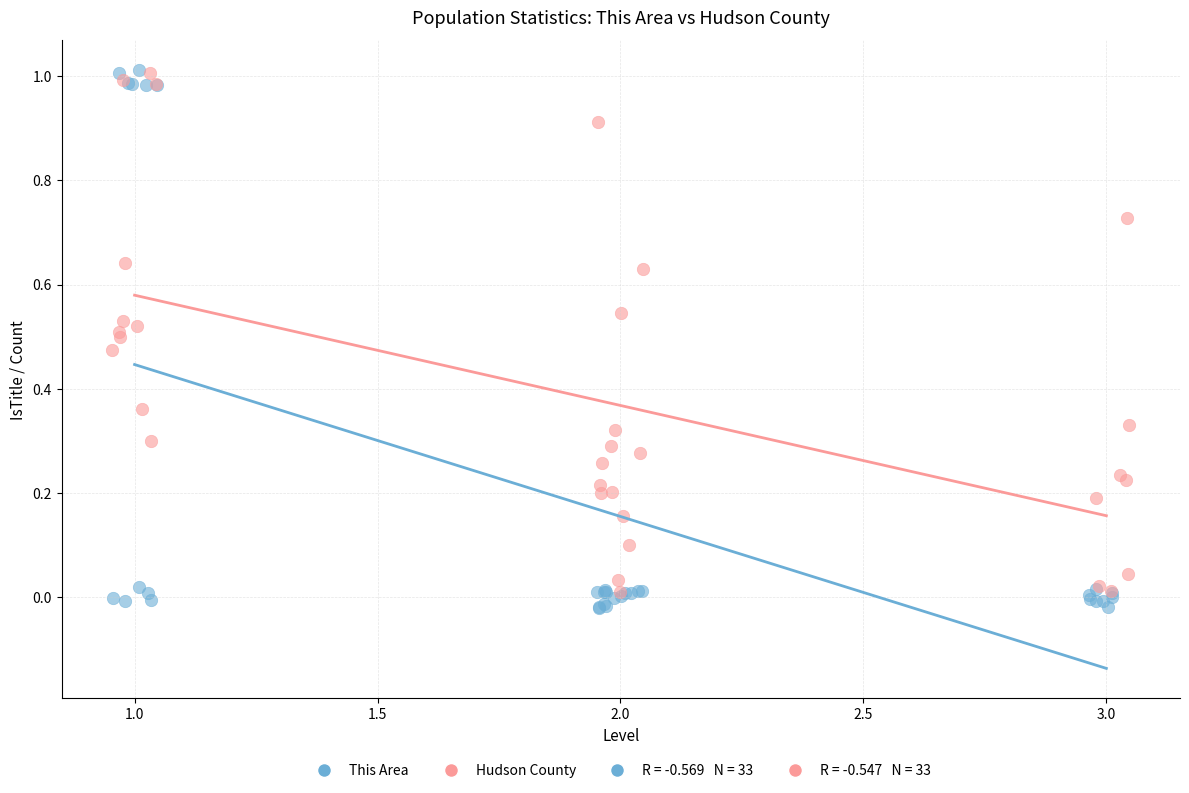

Which series has the largest Y range (max minus min)?

This Area